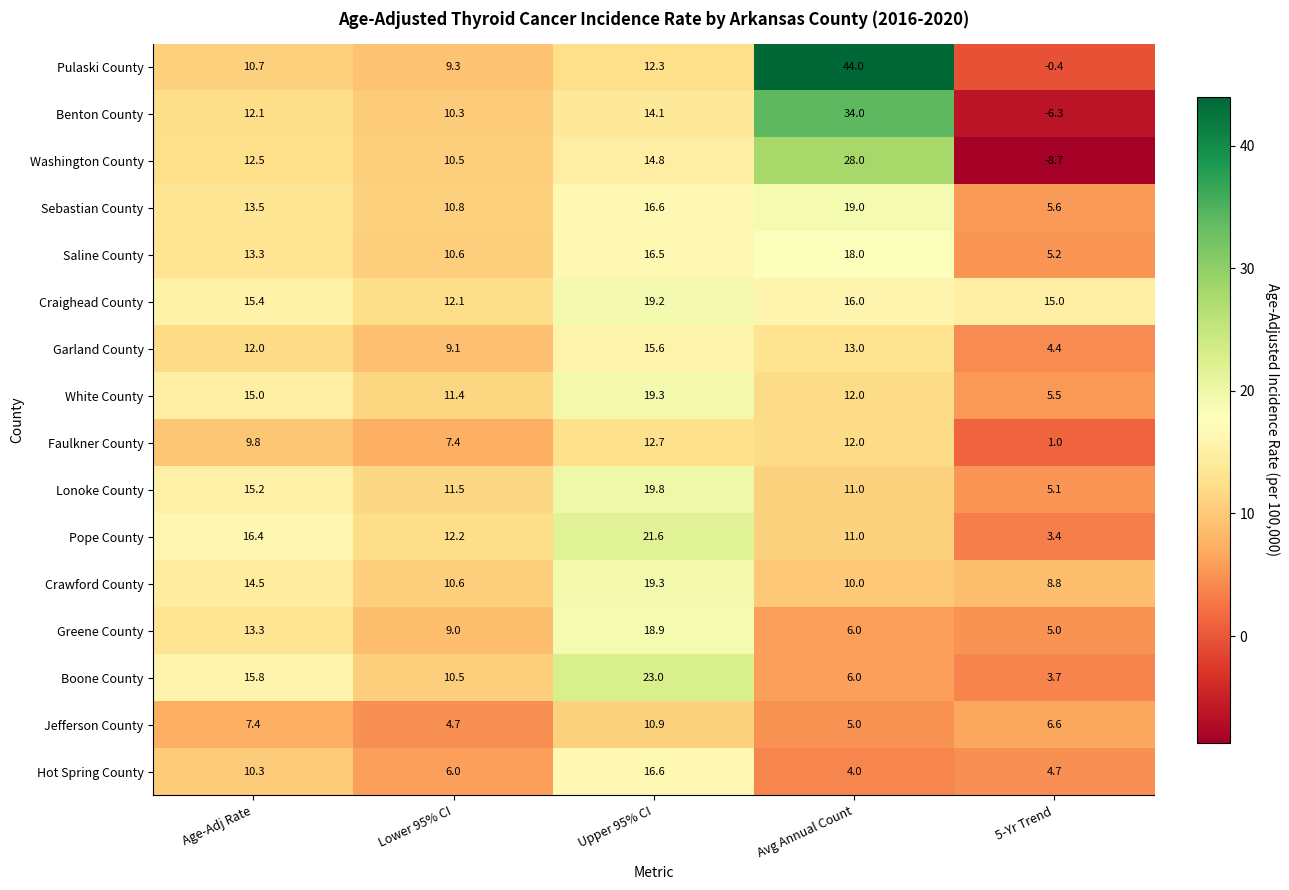

What is the greatest value displayed?

44.0